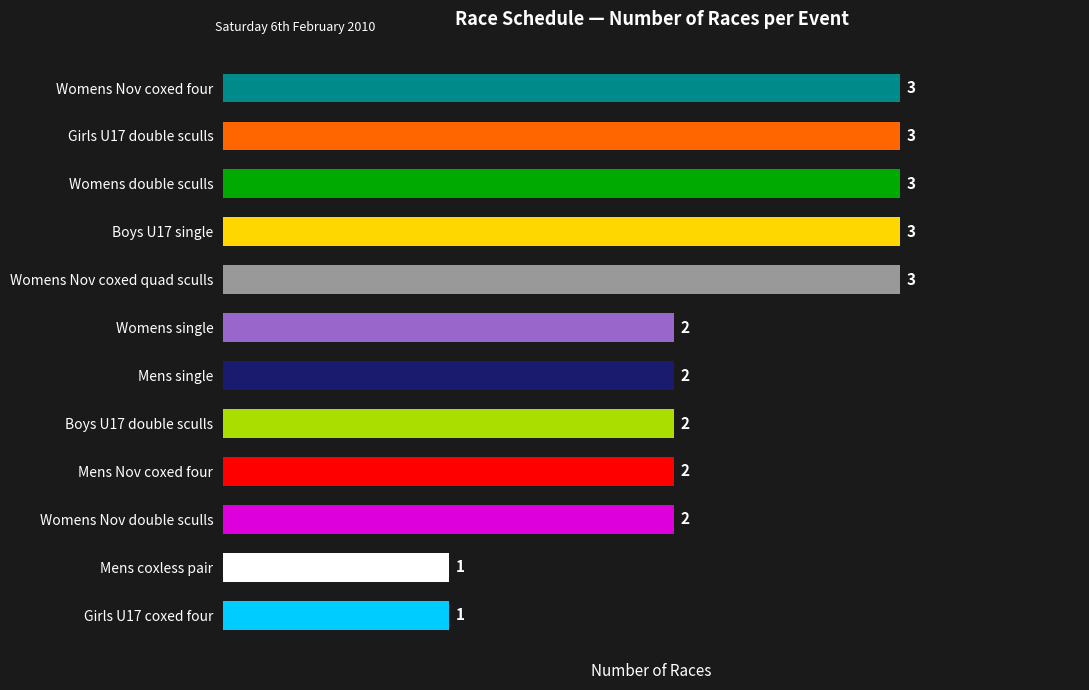

How many series are shown in this chart?

1